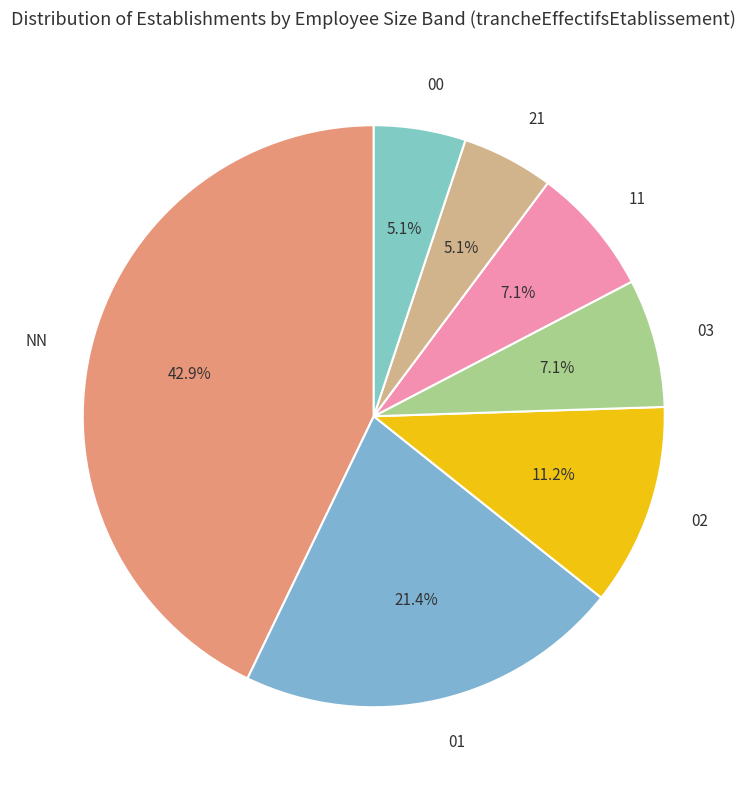

To the nearest percent, what portion does 21 represent?

5%